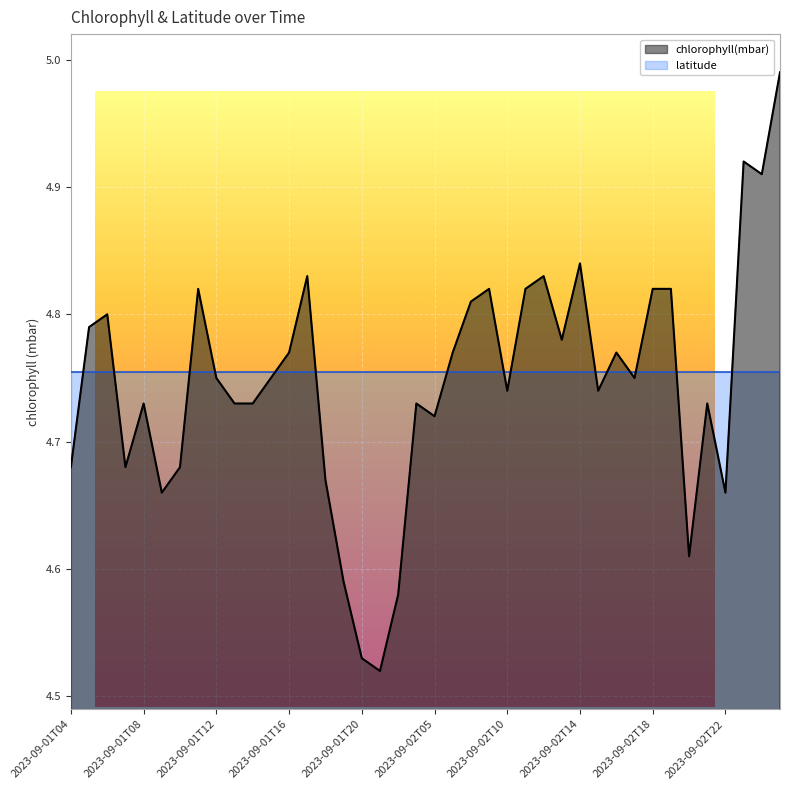

Is it true that the value at 2023-09-03T06 is 5.0?

True